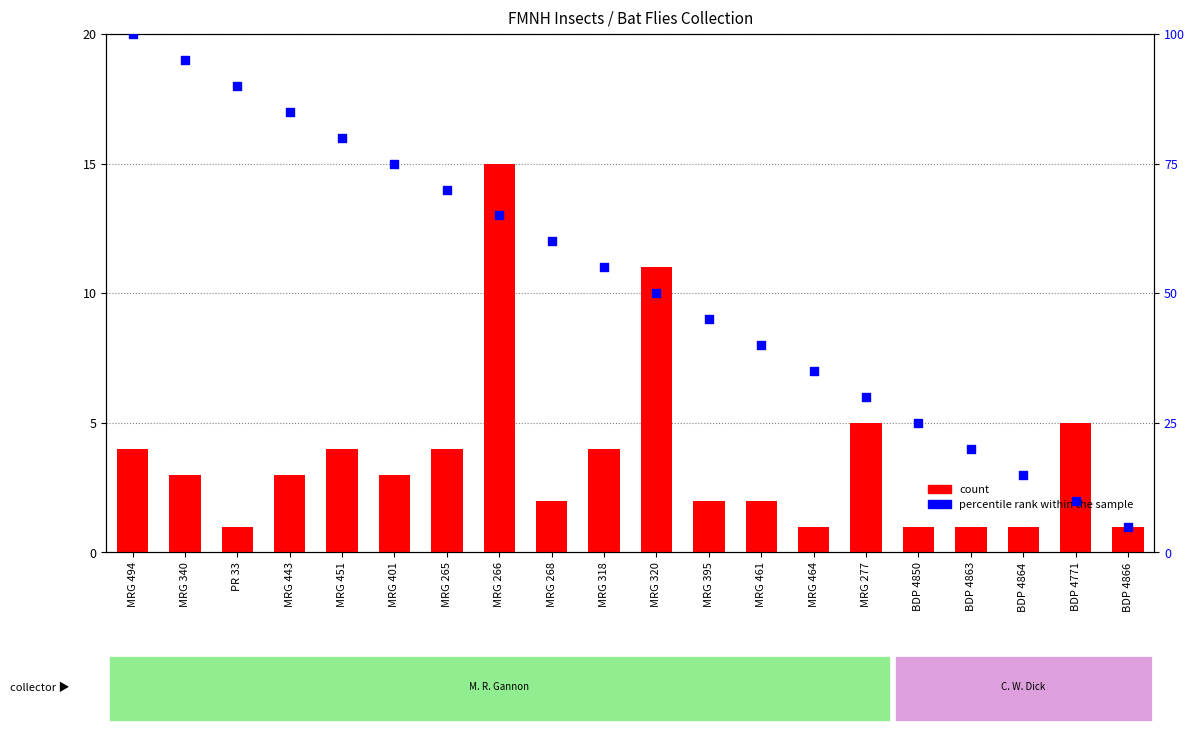

Which series contains the lowest Y value?

count